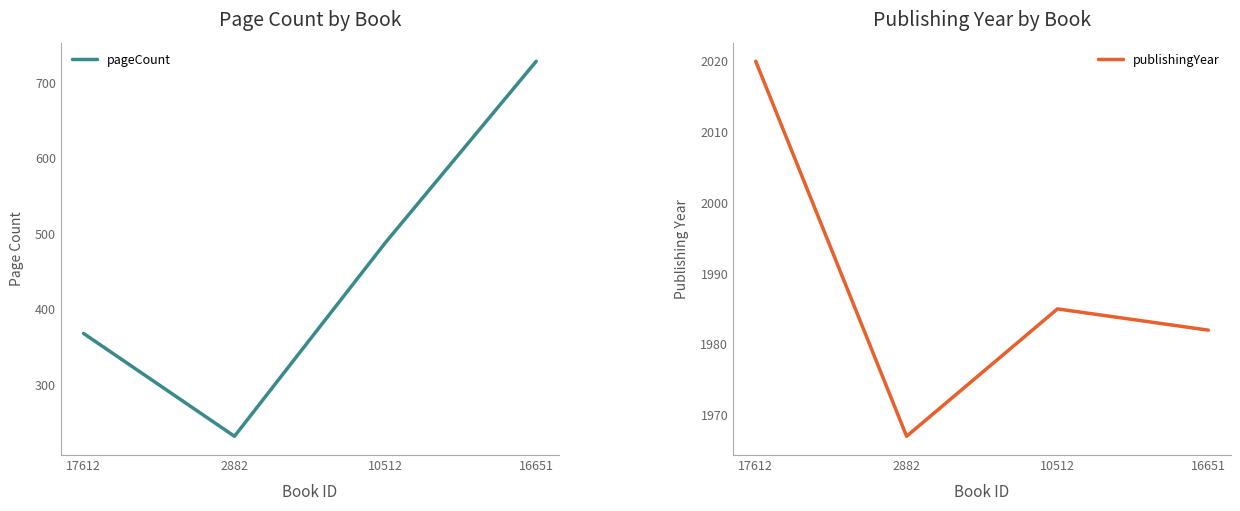

Where does the pageCount series first go above 488?

16651